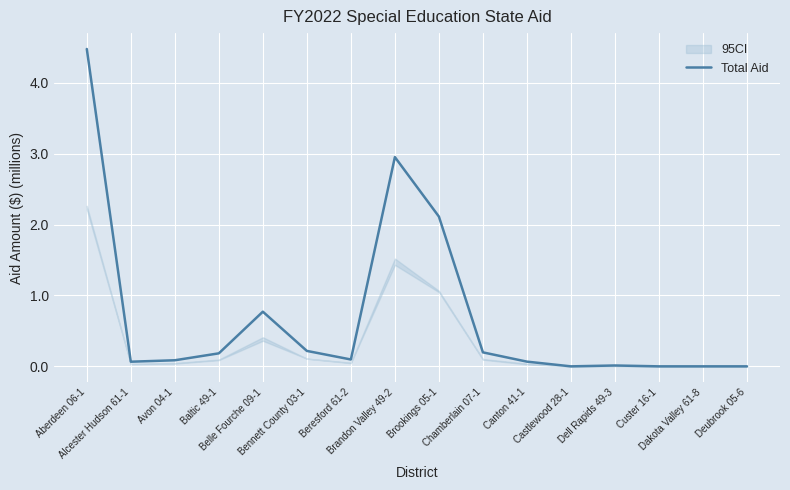

What is the sum of all values?

11.2